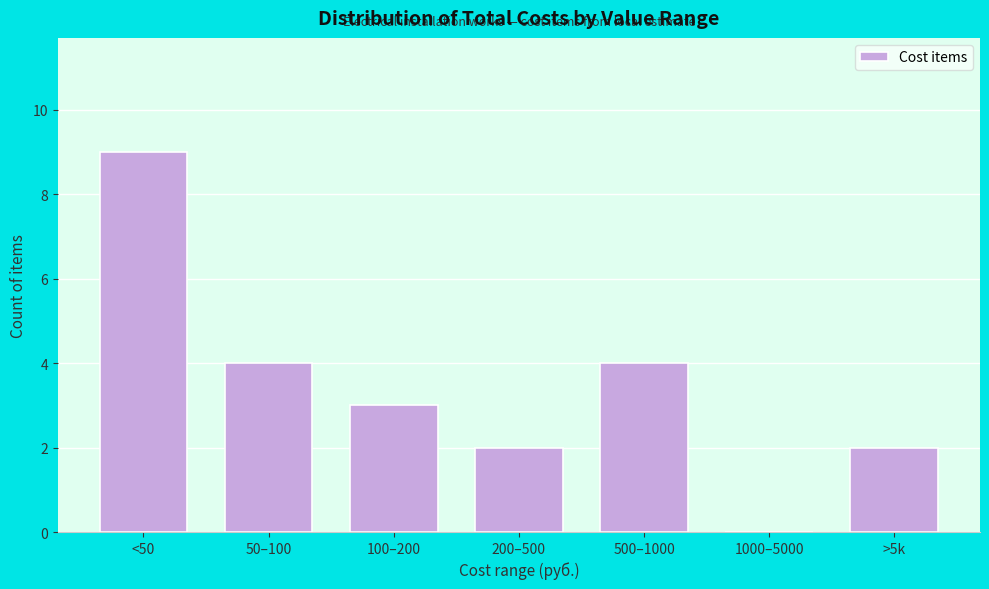

Reading left to right, what are all the values shown in this chart?

<50=9	50–100=4	100–200=3	200–500=2	500–1000=4	1000–5000=0	>5k=2